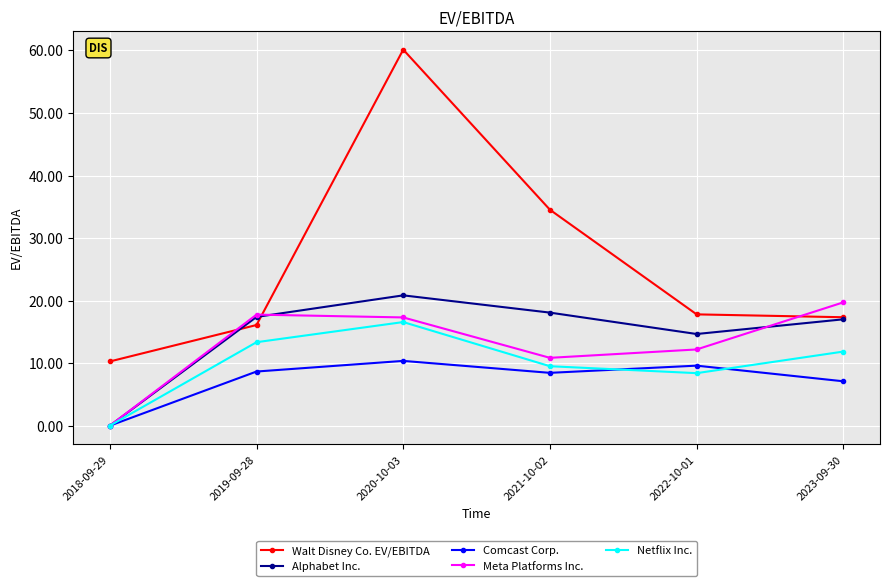

Which series has the largest total across all categories?

Walt Disney Co. EV/EBITDA